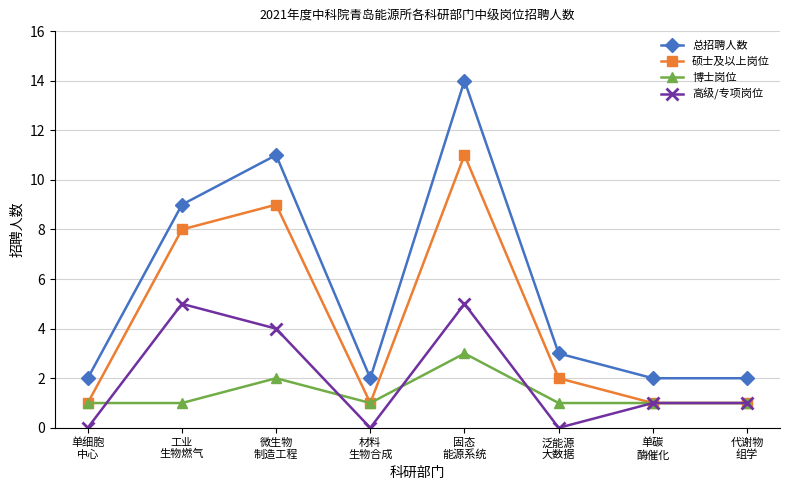

Is it true that 博士岗位 equals 1 at 泛能源
大数据?

True